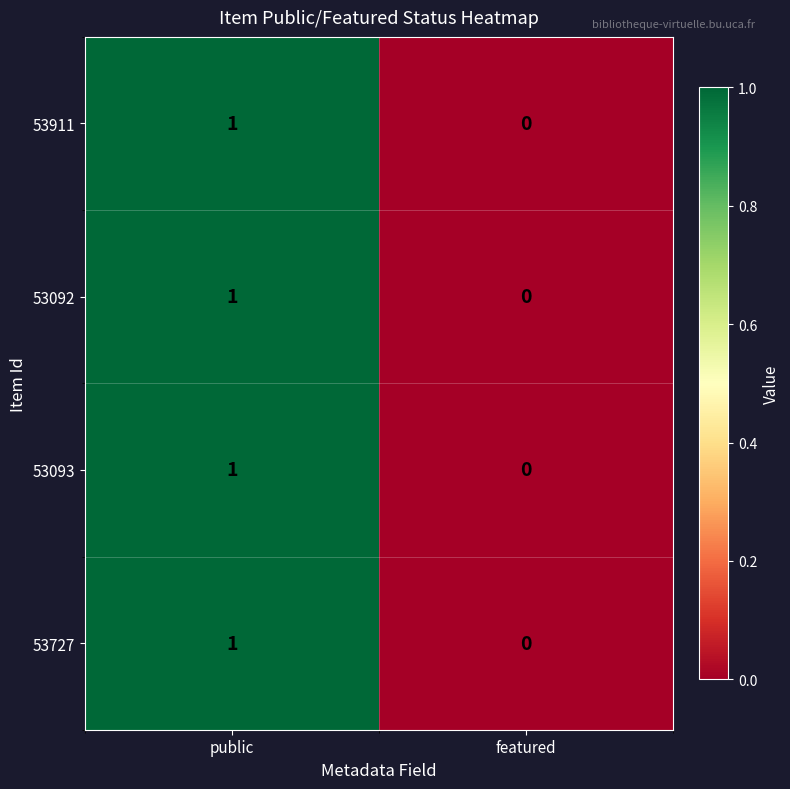

The 53727 series shows 0 at featured. True or false?

True